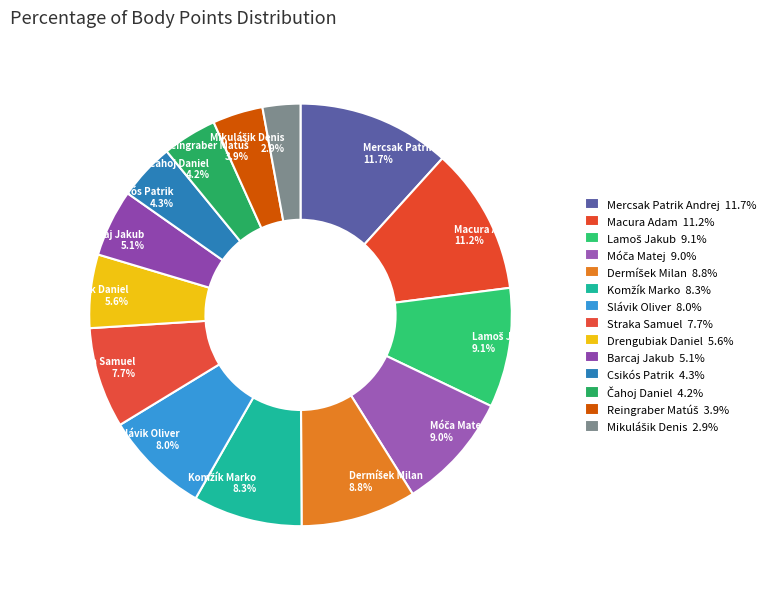

How many segments does this pie chart have?

14